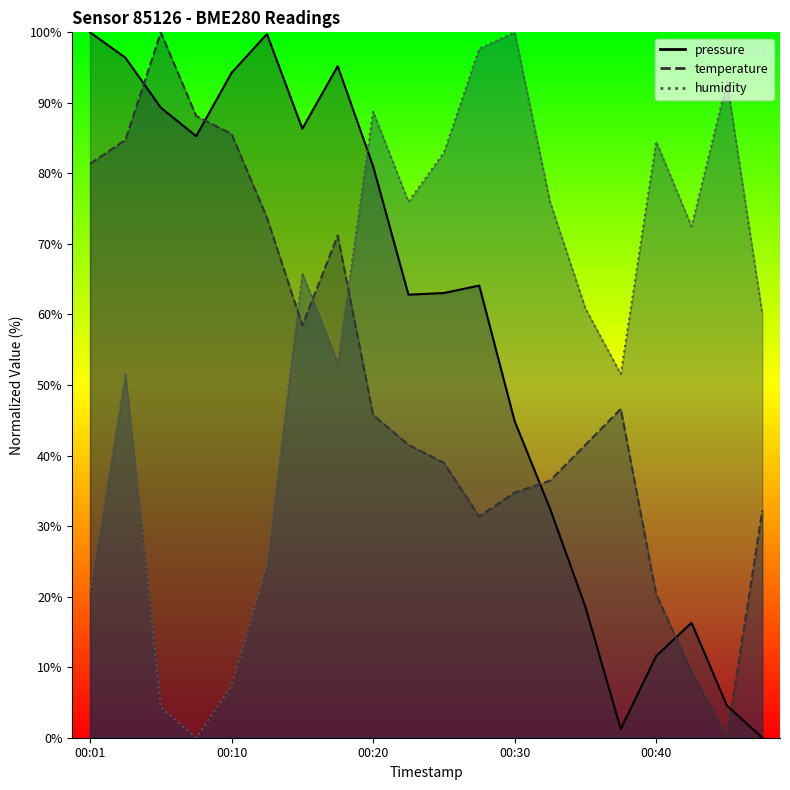

True or false: pressure and humidity cross at least once.

True